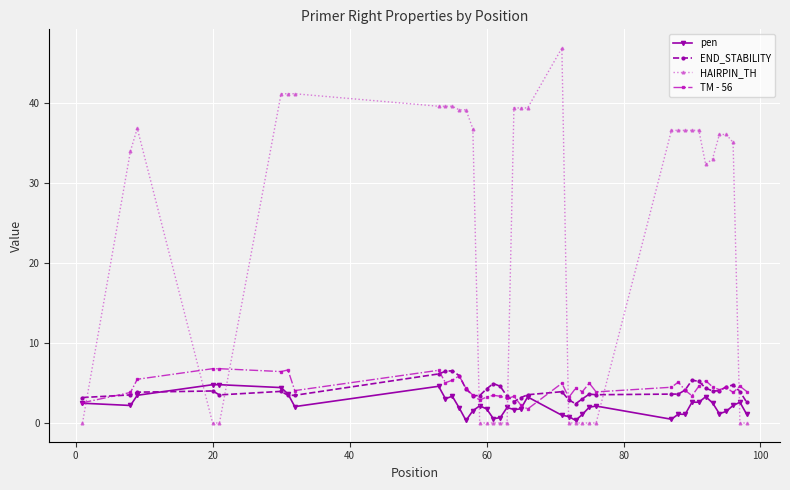

How many intersections are there between TM - 56 and HAIRPIN_TH?

8